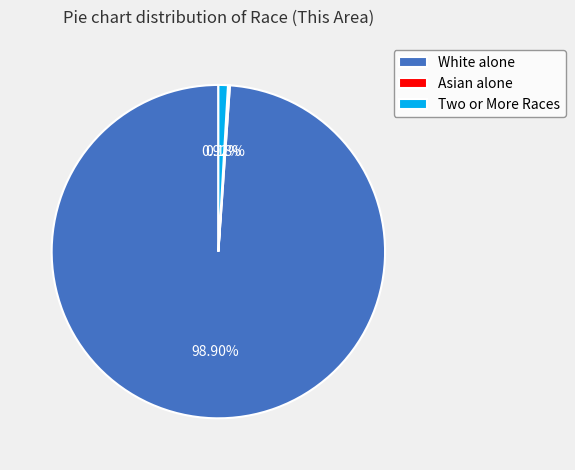

Is there any slice that represents more than half of the pie?

Yes